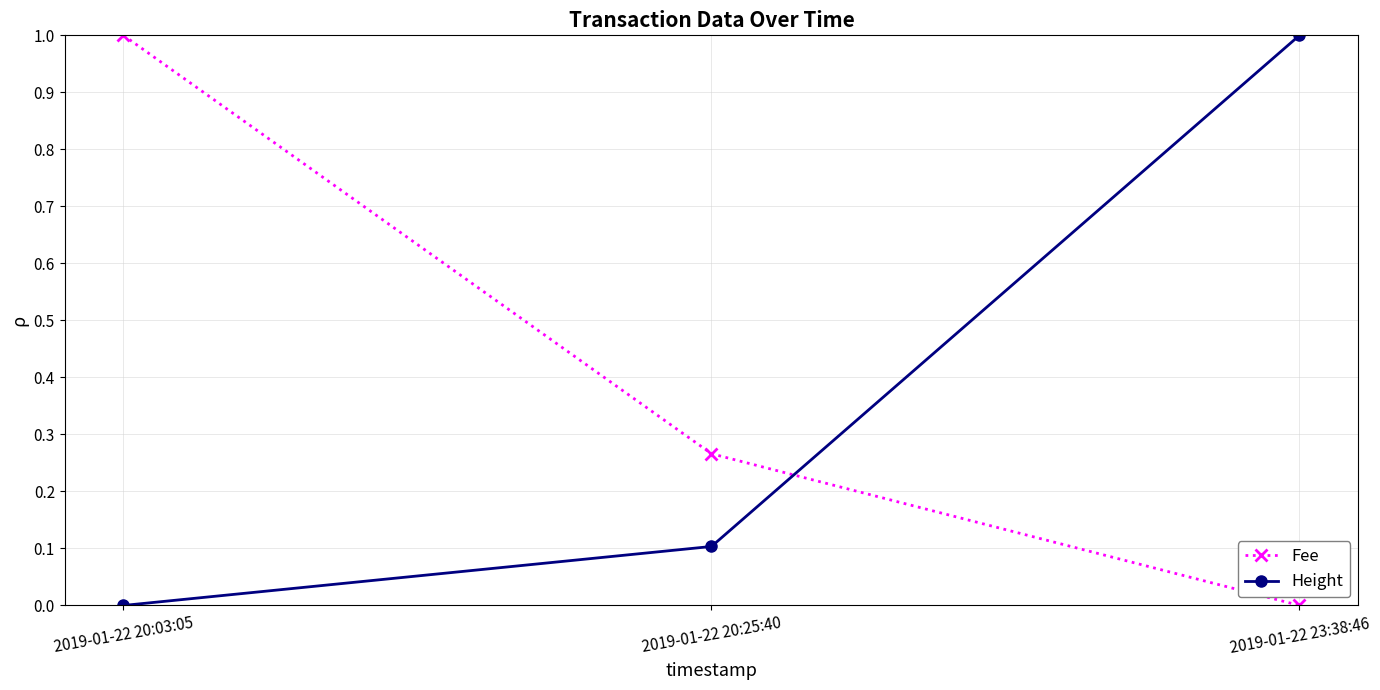

At which label is Height closest to 0?

2019-01-22 20:03:05